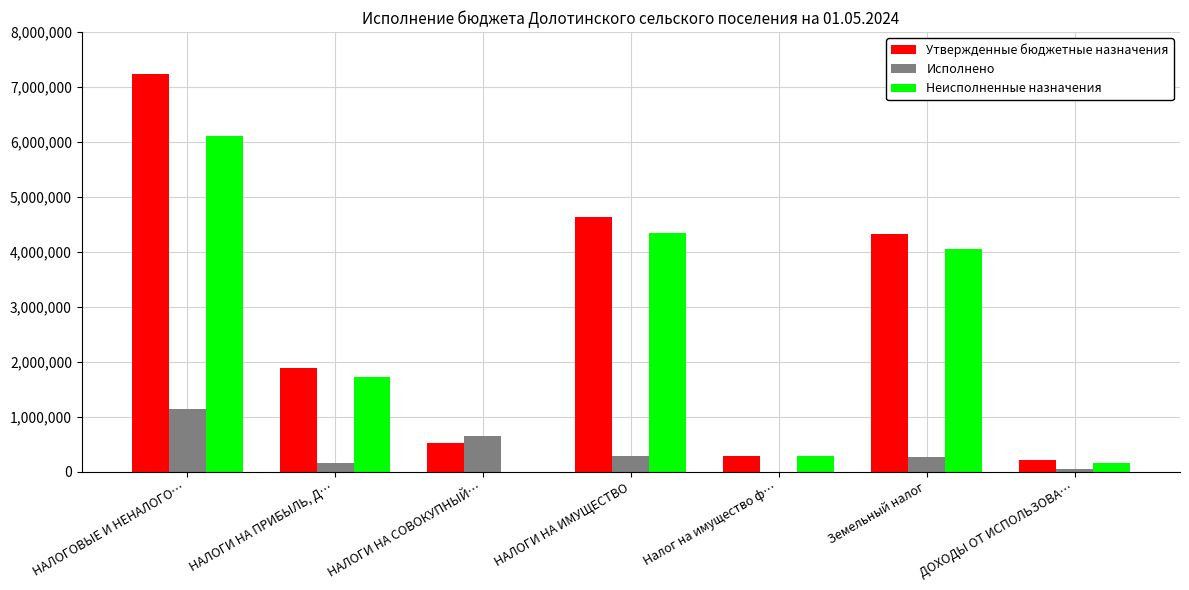

Are the bars horizontal?

No